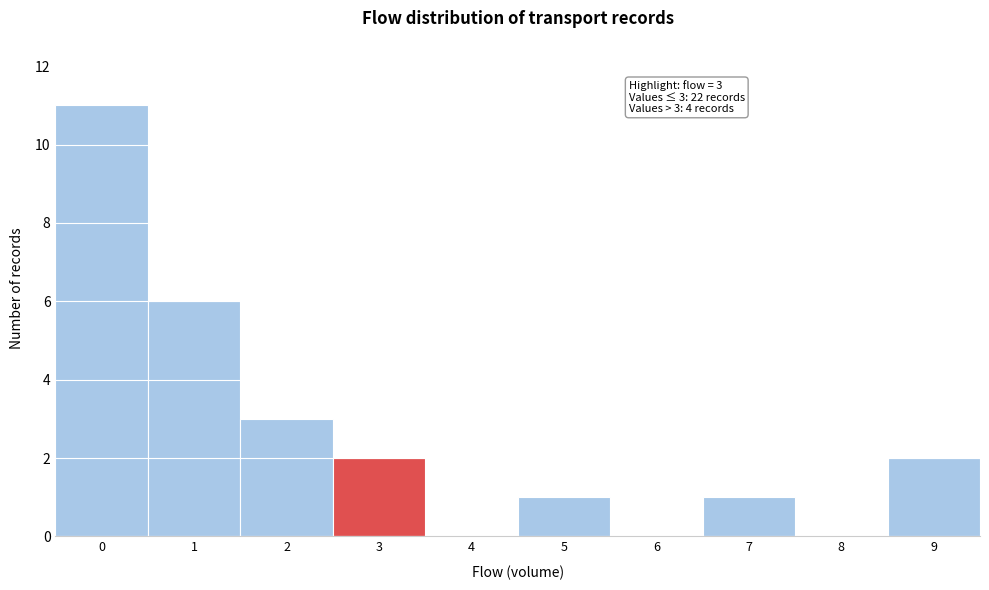

Over which range of the x-axis is the bar tallest?

-0.5 to 0.5